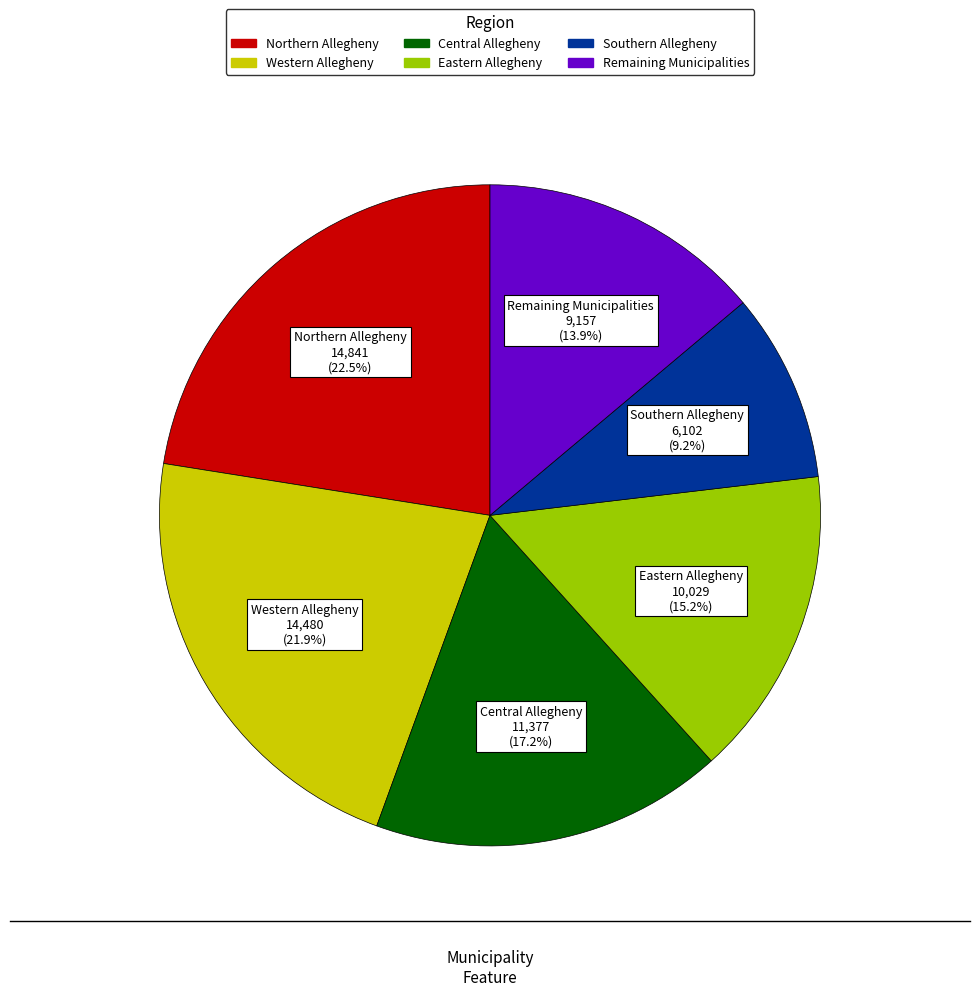

How many slices are in this pie chart?

6